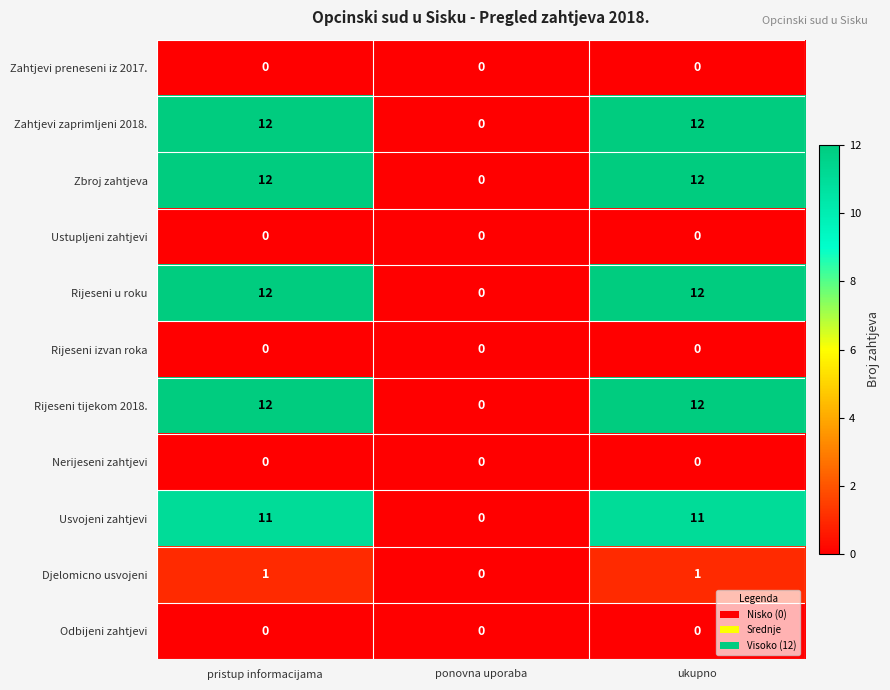

True or false: Zbroj zahtjeva has a value of 0 at ponovna uporaba.

True